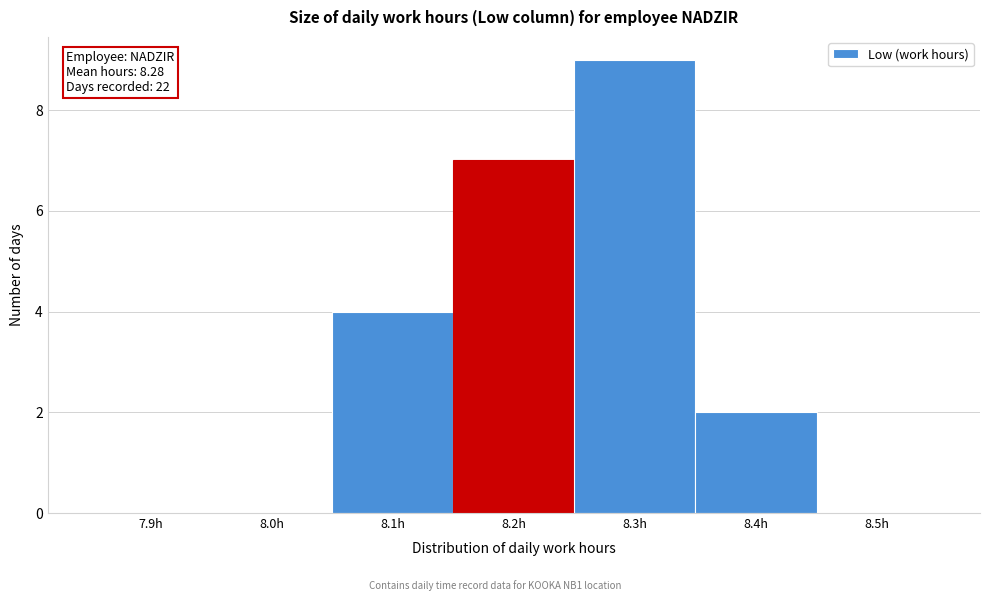

Reading right to left, what are all the values shown in this chart?

8.5h=0	8.4h=2	8.3h=9	8.2h=7	8.1h=4	8.0h=0	7.9h=0